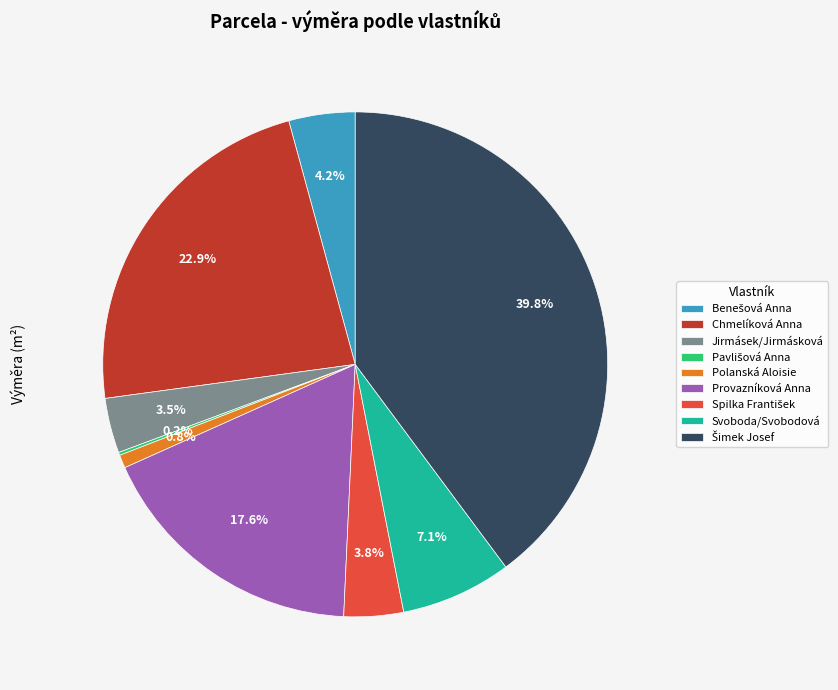

Is there any slice that represents more than half of the pie?

No